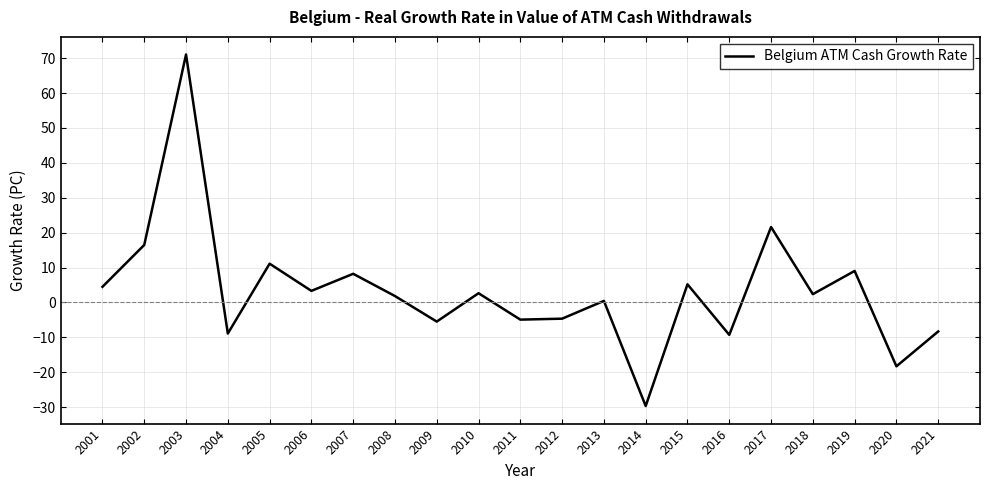

What is the change in value from 2002 to 2016?

-25.8